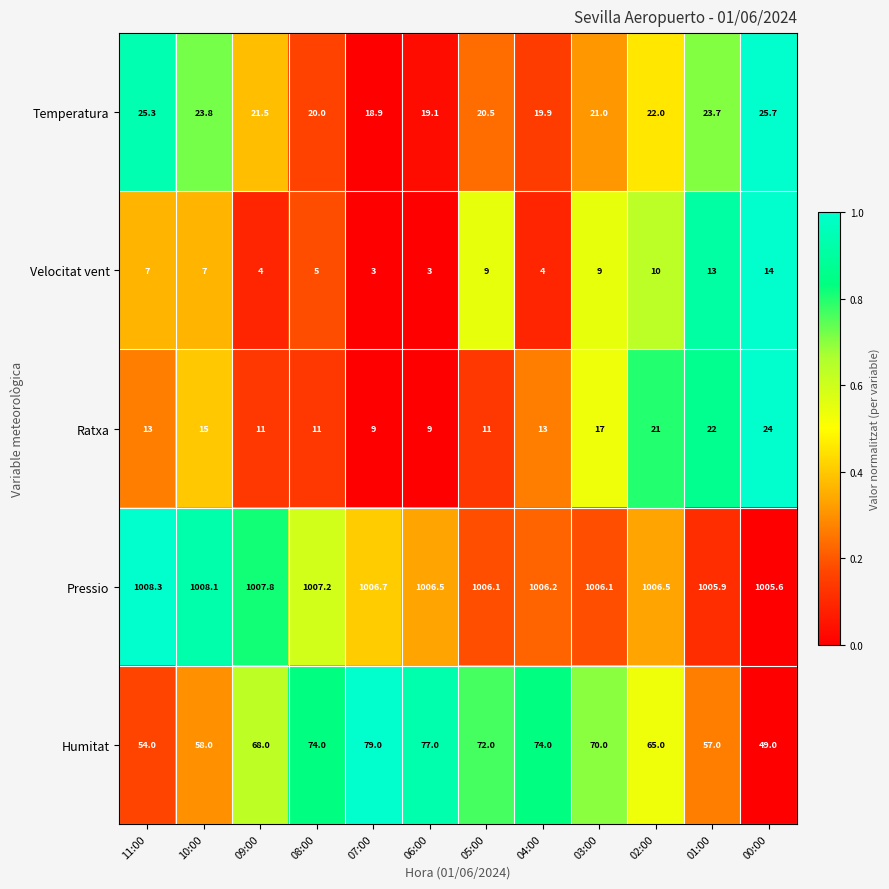

At which label is Ratxa closest to 16?

10:00